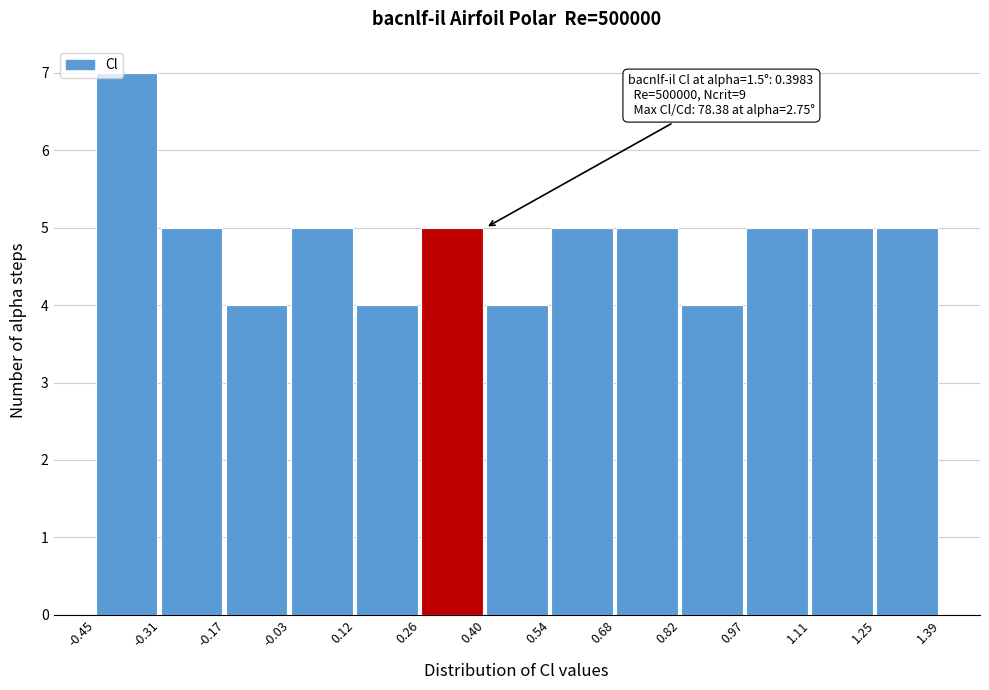

Over which range of the x-axis is the bar tallest?

-0.45 to -0.31